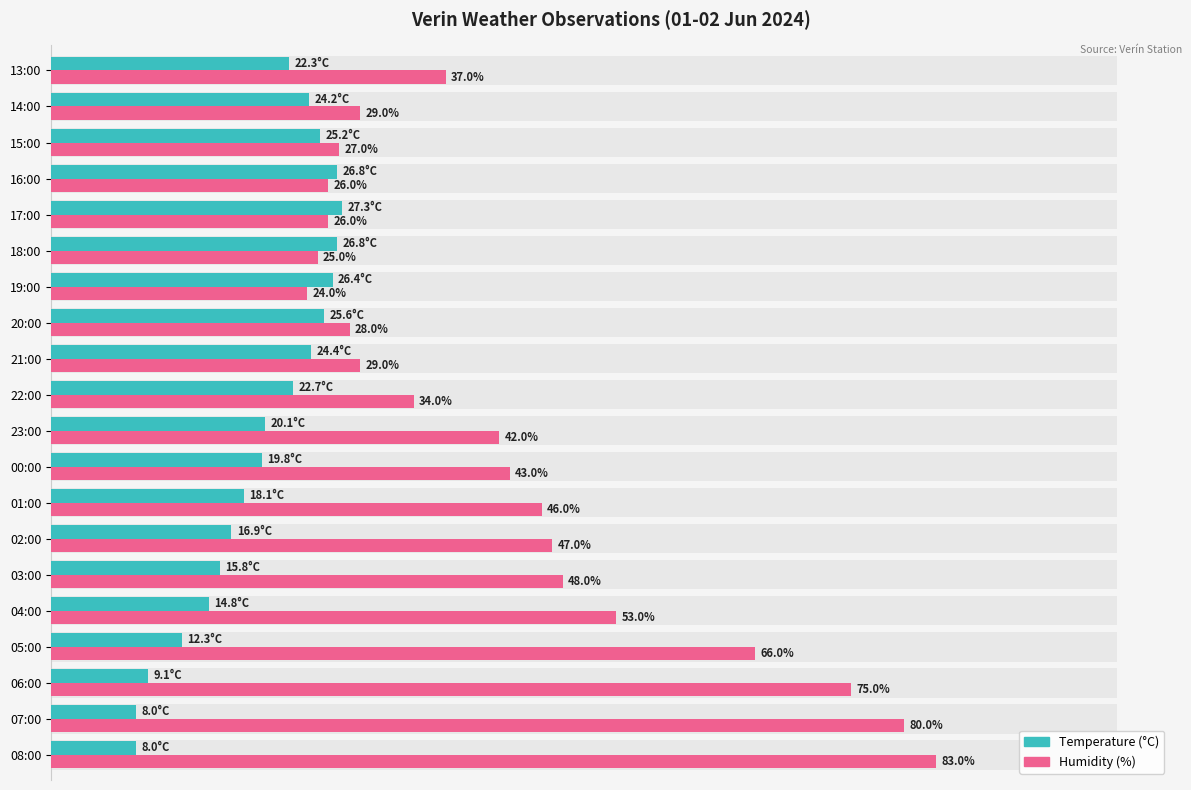

What position from the left is 01:00?

8